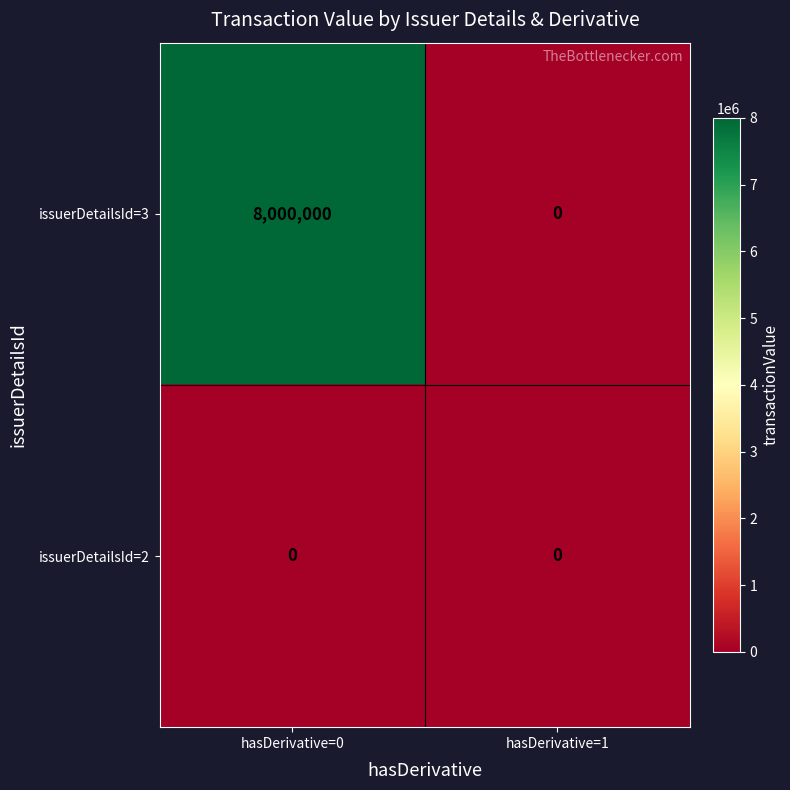

What is the maximum value shown in the chart?

8000000